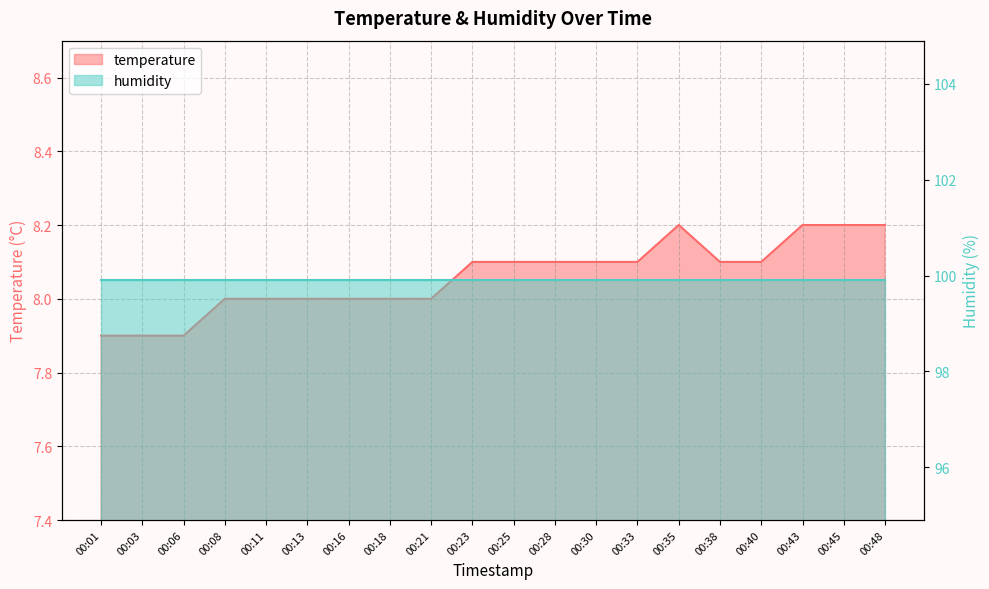

What is the ratio of the value at 00:35 to the value at 00:25?

1.0